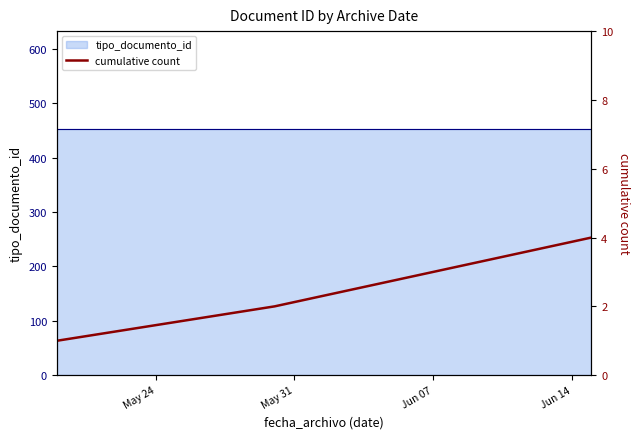

What is the value of the 1st point from the left?

1